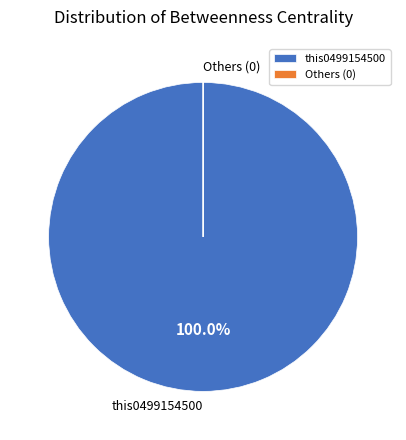

Does any single category account for the majority?

Yes